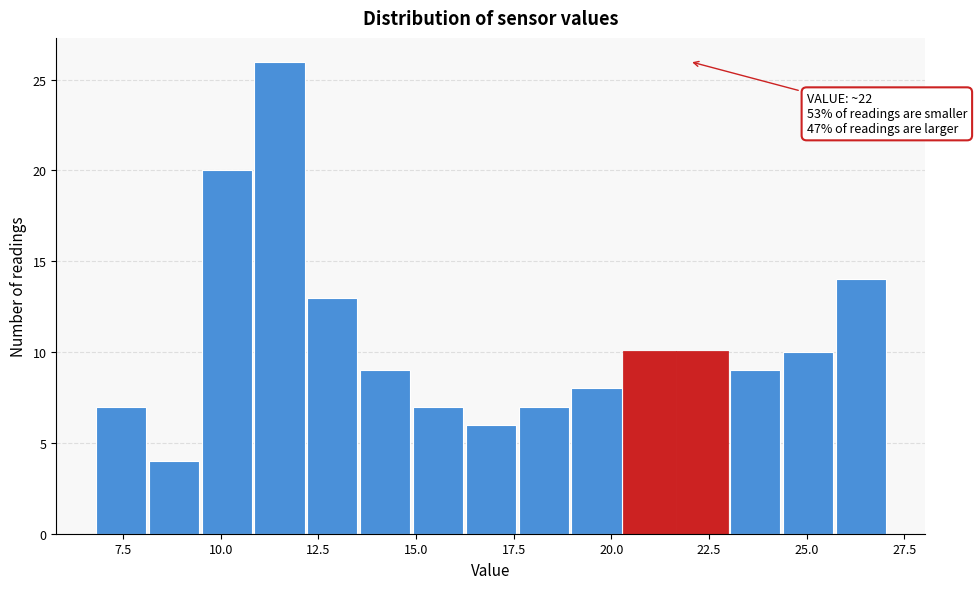

Around what value on the x-axis is the tallest bar? Give the approximate position of its centre, as read against the axis.

11.5